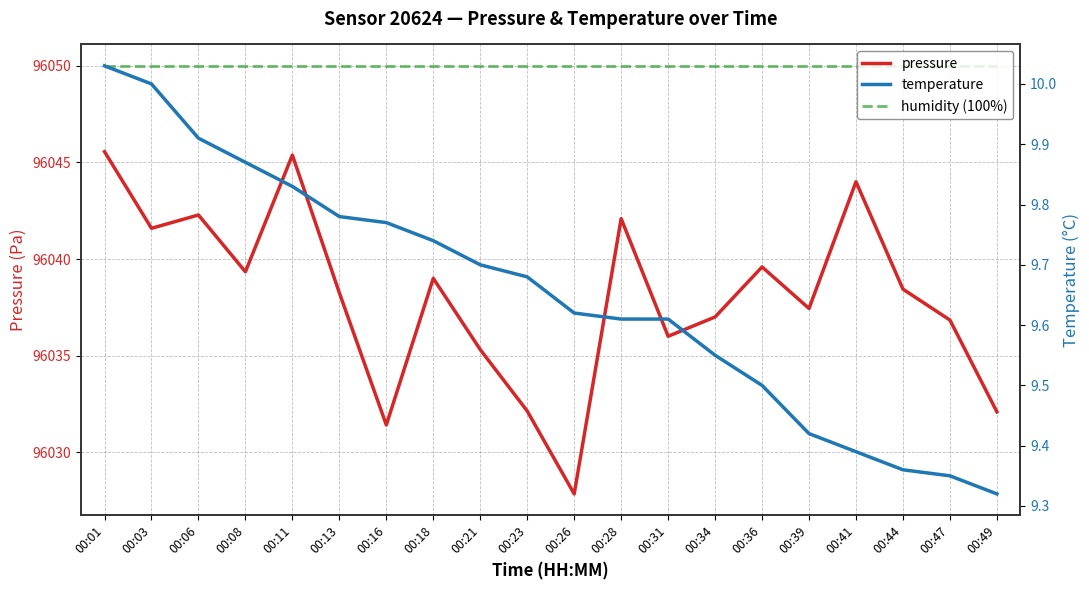

What is the value of the humidity (100%) point at the 3rd from the left?

96050.0